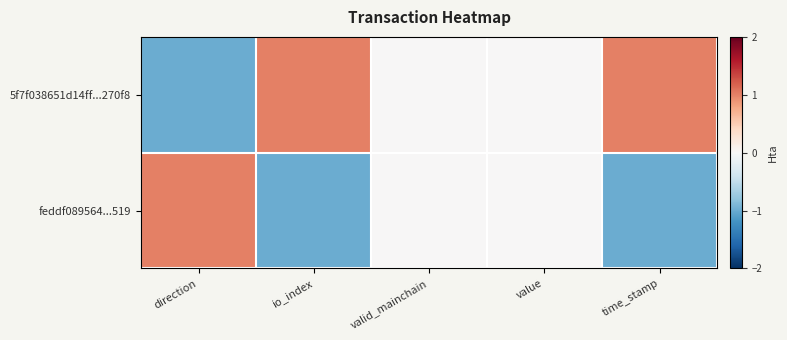

List the series in order of their overall mean, lowest first.

feddf089564...519, 5f7f038651d14ff...270f8